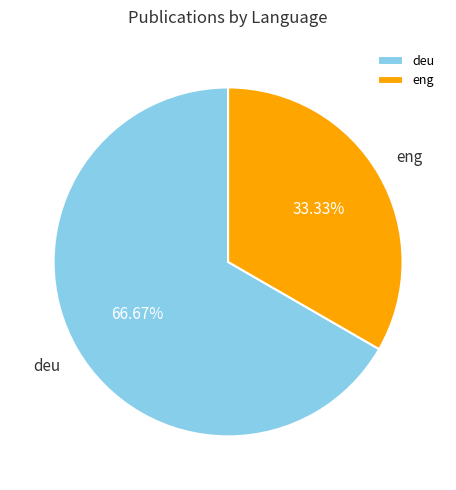

Between deu and eng, which is larger?

deu